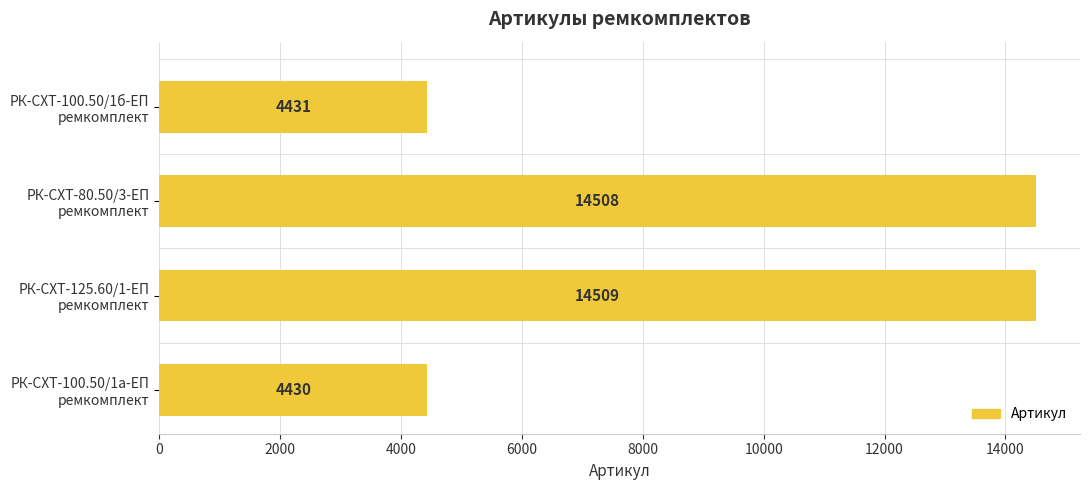

What is the average value?

9470